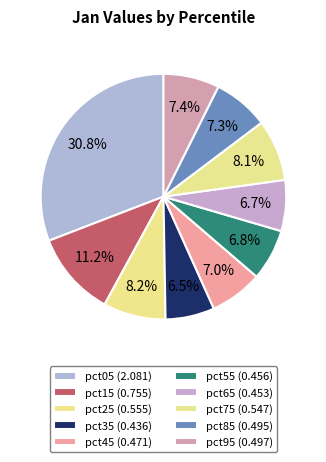

How many slices are in this pie chart?

10